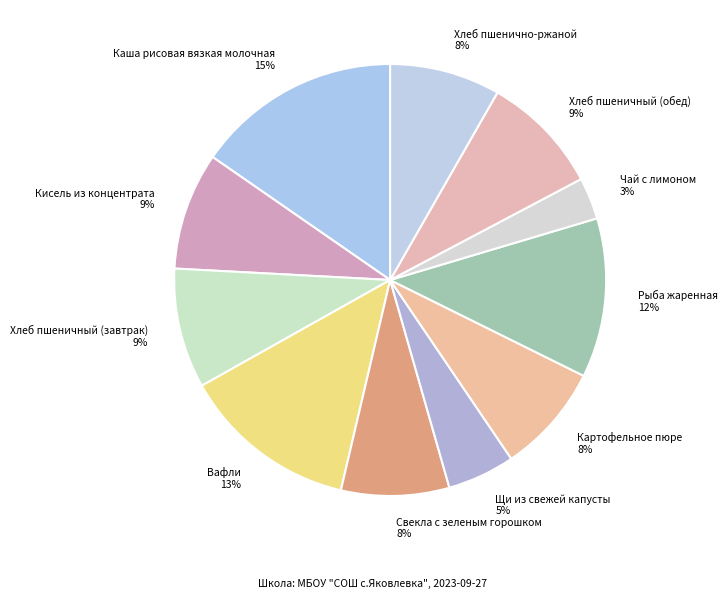

How many slices are in this pie chart?

11